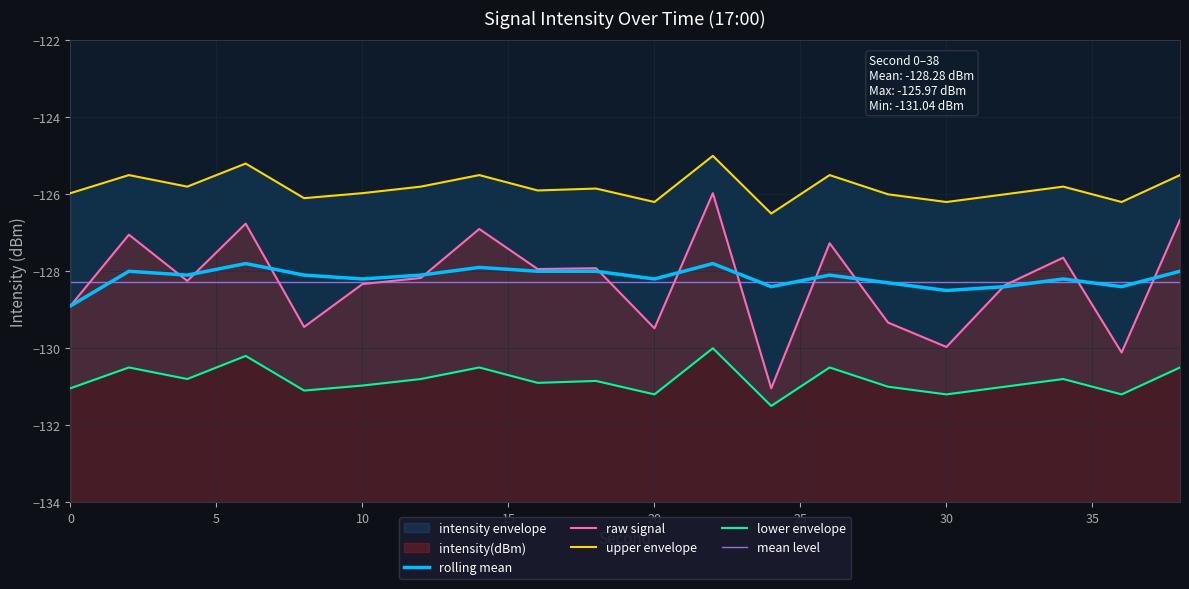

At which category does intensity(dBm) reach its first local valley?

4